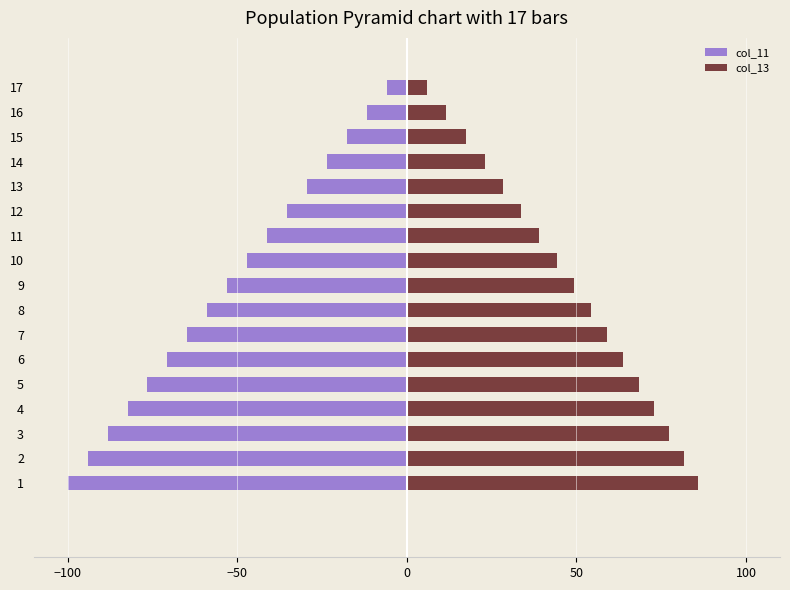

At how many categories does at least one series exceed 7?

16